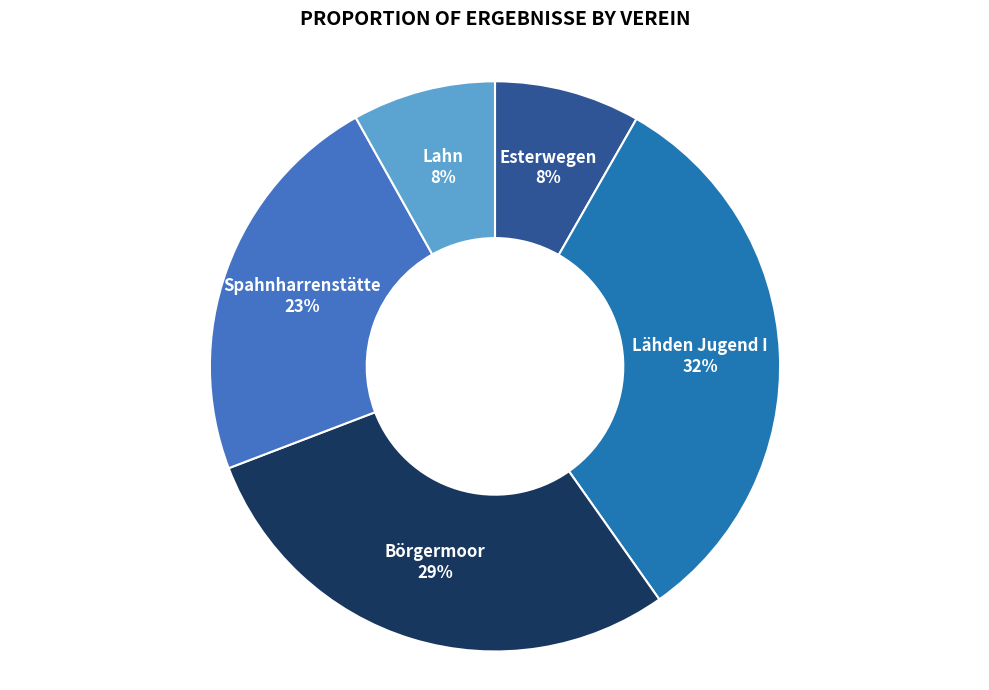

Is there any slice that represents more than half of the pie?

No